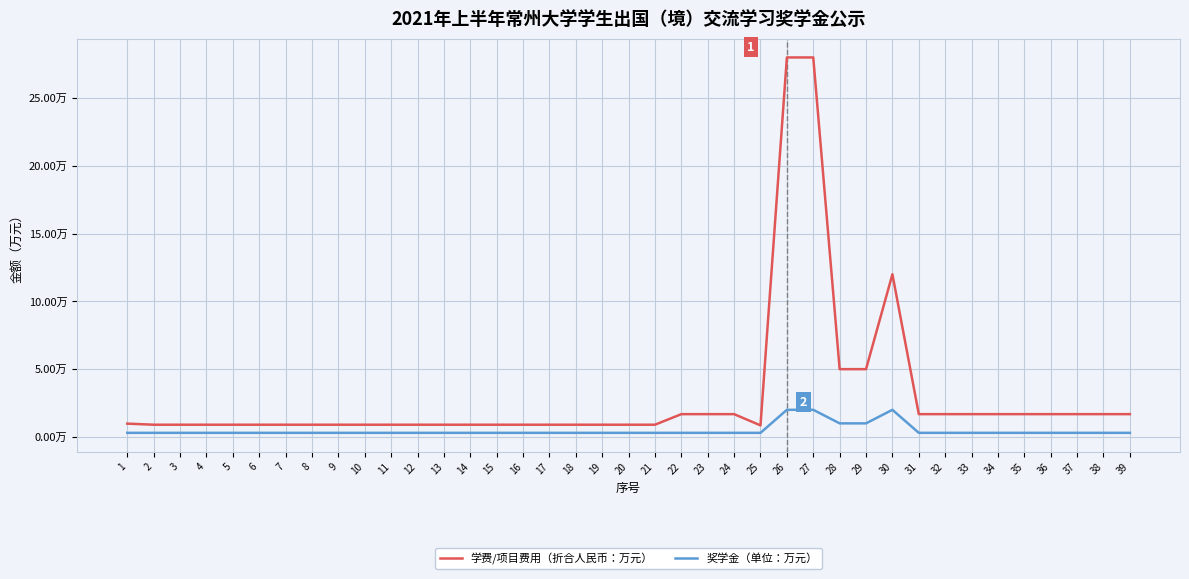

Reading right to left, extract all data points from this chart.

学费/项目费用（折合人民币：万元）: 39=1.7	38=1.7	37=1.7	36=1.7	35=1.7	34=1.7	33=1.7	32=1.7	31=1.7	30=12.0	29=5.0	28=5.0	27=28.0	26=28.0	25=0.8	24=1.7	23=1.7	22=1.7	21=0.9	20=0.9	19=0.9	18=0.9	17=0.9	16=0.9	15=0.9	14=0.9	13=0.9	12=0.9	11=0.9	10=0.9	9=0.9	8=0.9	7=0.9	6=0.9	5=0.9	4=0.9	3=0.9	2=0.9	1=1.0
奖学金（单位：万元）: 39=0.3	38=0.3	37=0.3	36=0.3	35=0.3	34=0.3	33=0.3	32=0.3	31=0.3	30=2.0	29=1.0	28=1.0	27=2.0	26=2.0	25=0.3	24=0.3	23=0.3	22=0.3	21=0.3	20=0.3	19=0.3	18=0.3	17=0.3	16=0.3	15=0.3	14=0.3	13=0.3	12=0.3	11=0.3	10=0.3	9=0.3	8=0.3	7=0.3	6=0.3	5=0.3	4=0.3	3=0.3	2=0.3	1=0.3